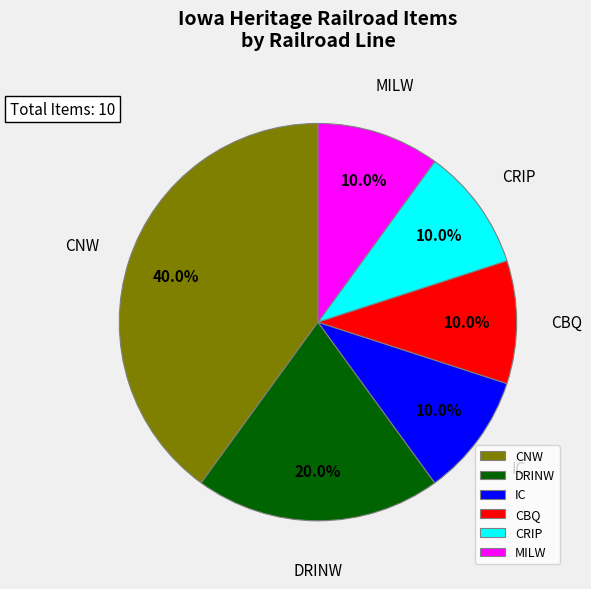

Which has a higher value, DRINW or CNW?

CNW